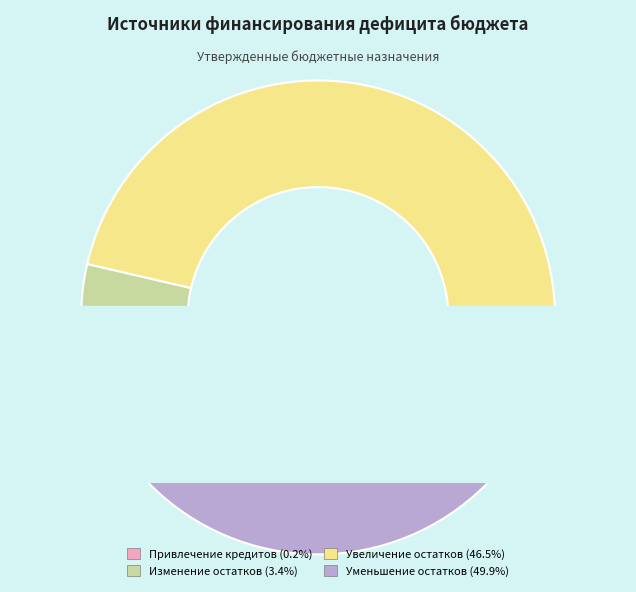

To the nearest percent, what is the average slice percentage?

25%